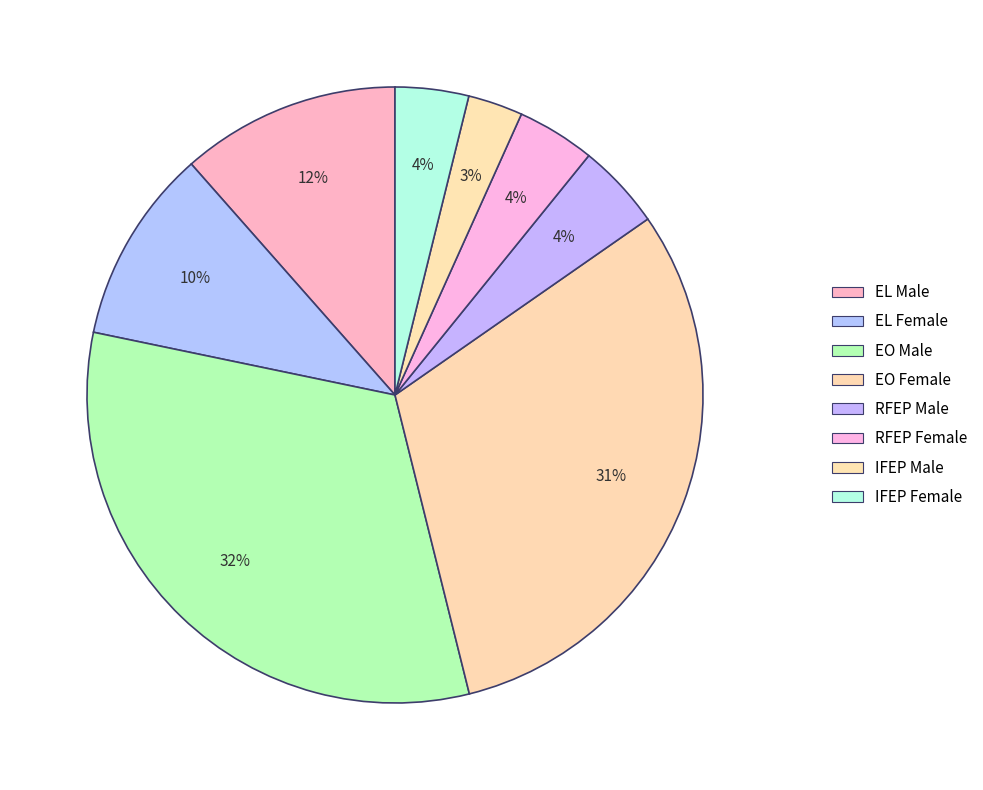

True or false: IFEP Male accounts for 13% of the total.

False